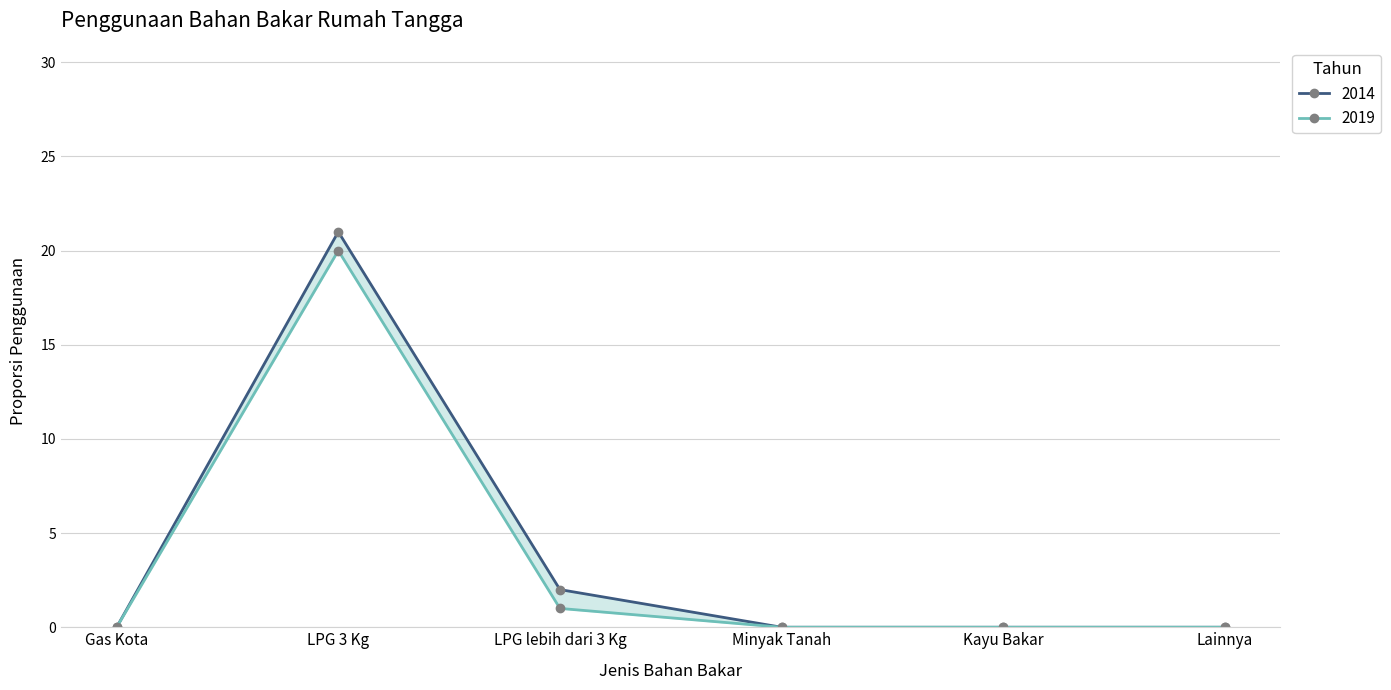

What is the greatest value displayed?

21